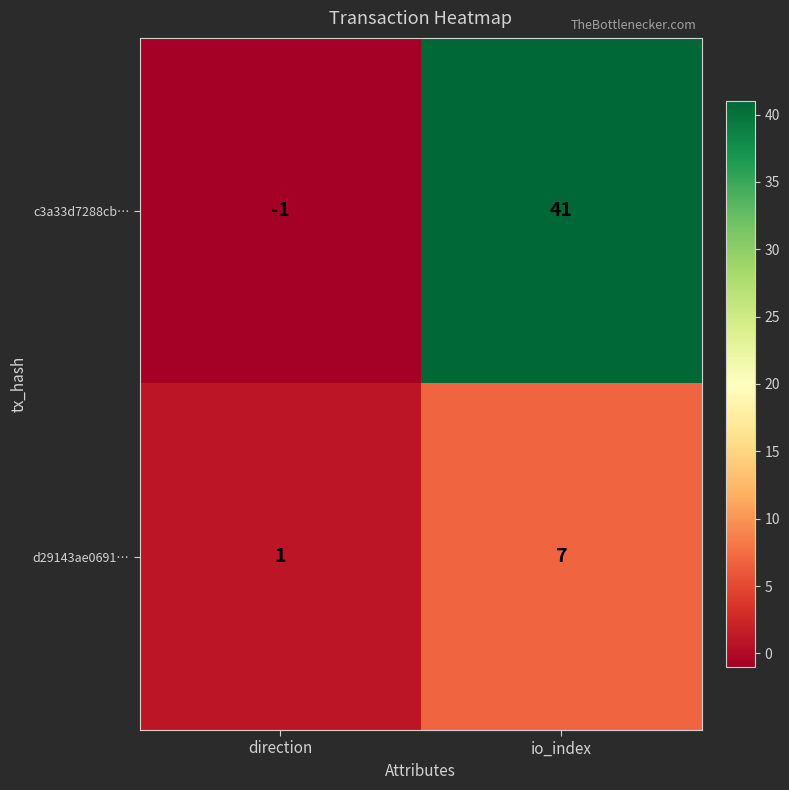

What is the greatest value displayed?

41